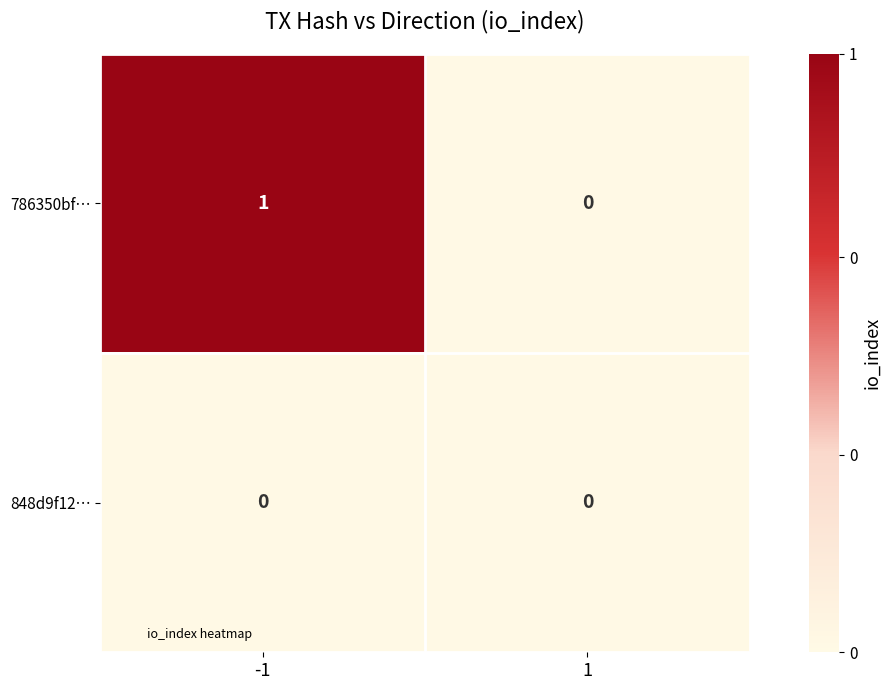

Reading left to right, extract all data points from this chart.

786350bf…: -1=1	1=0
848d9f12…: -1=0	1=0